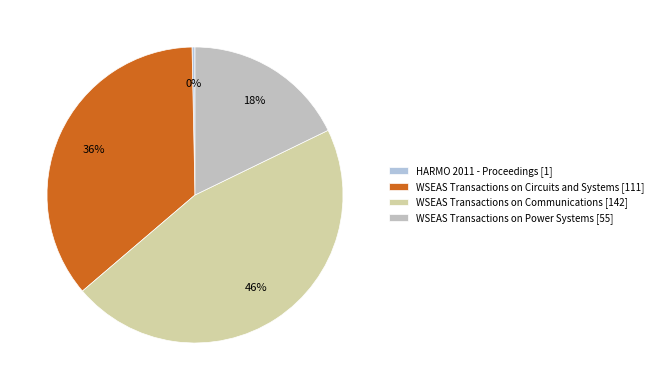

To the nearest percent, what percentage of the pie is WSEAS Transactions on Power Systems?

18%